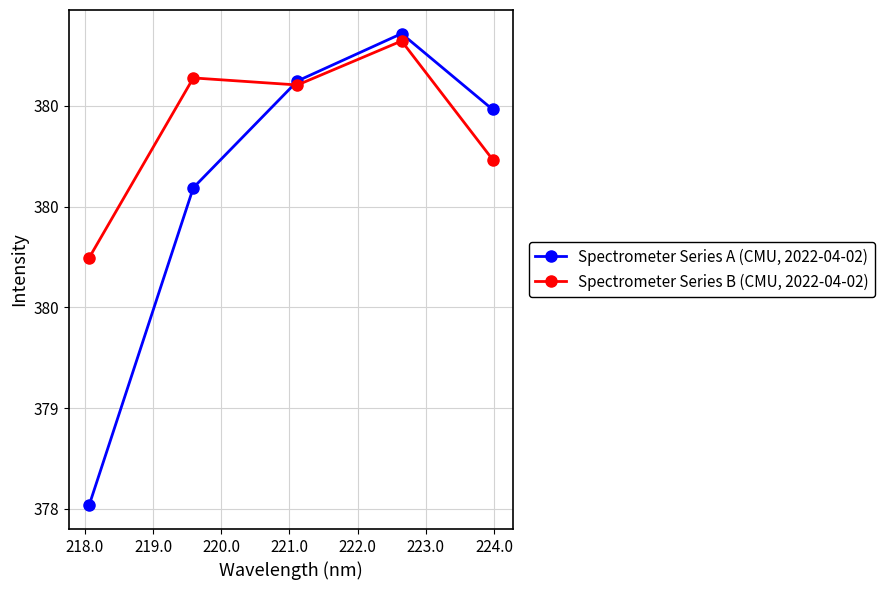

How many interior local peaks does the Spectrometer Series B (CMU, 2022-04-02) series have?

2